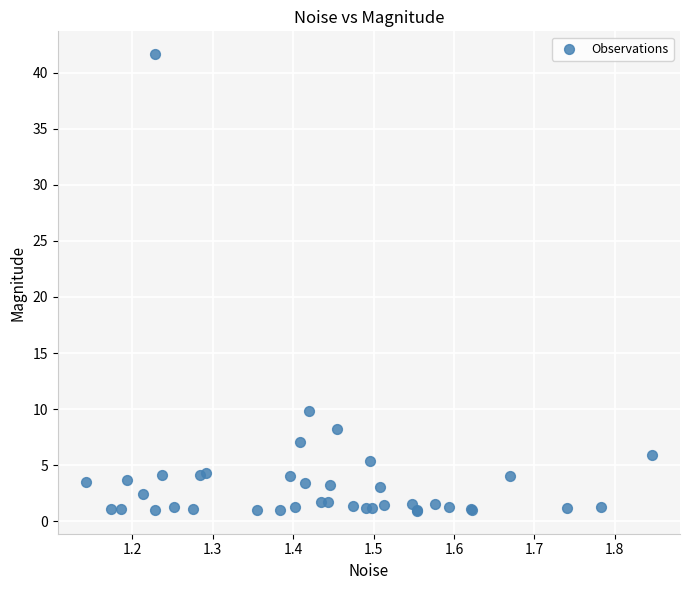

What Y value in the scatter plot is closest to 21?

9.8